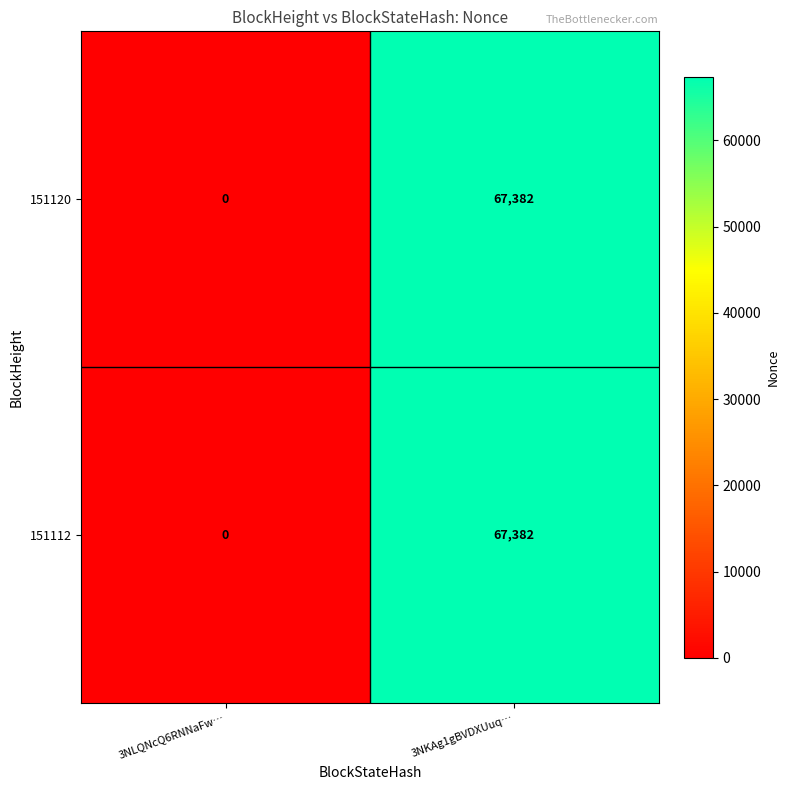

At how many categories does at least one series exceed 58984?

1